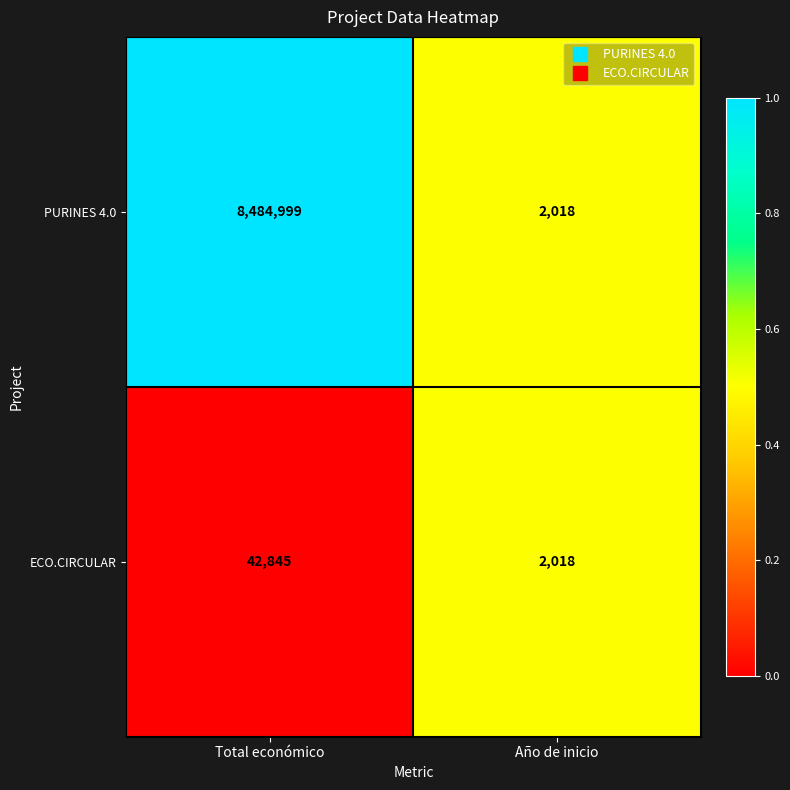

True or false: PURINES 4.0 has a value of 2018 at Año de inicio.

True